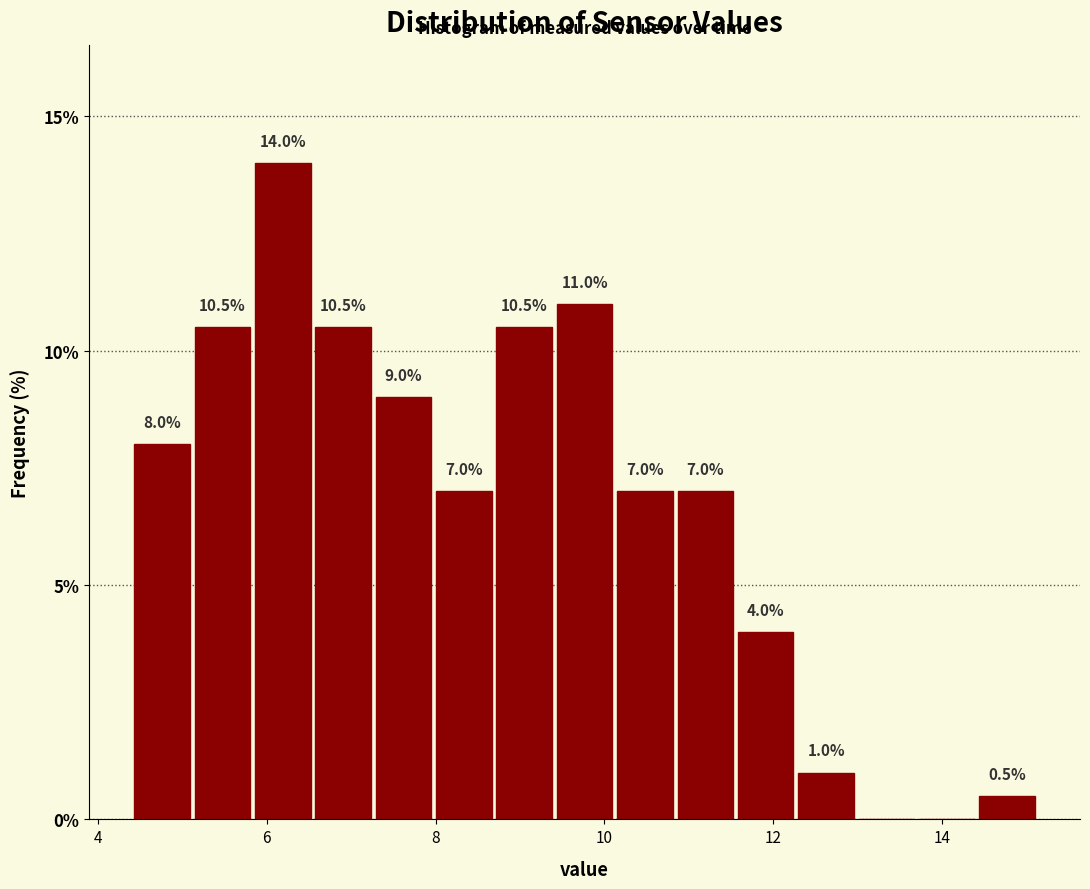

Around what value on the x-axis is the tallest bar? Give the approximate position of its centre, as read against the axis.

6.2